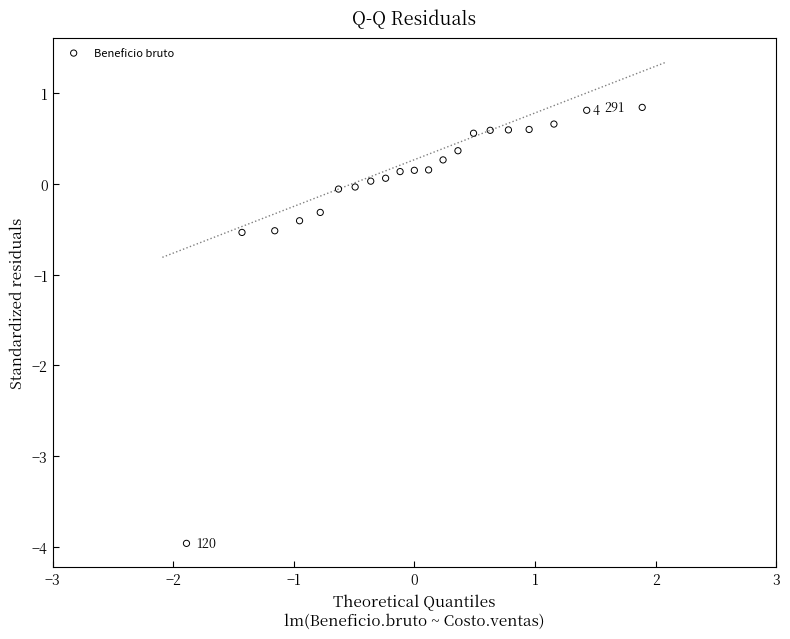

What is the range of X values (max minus min)?

3.8